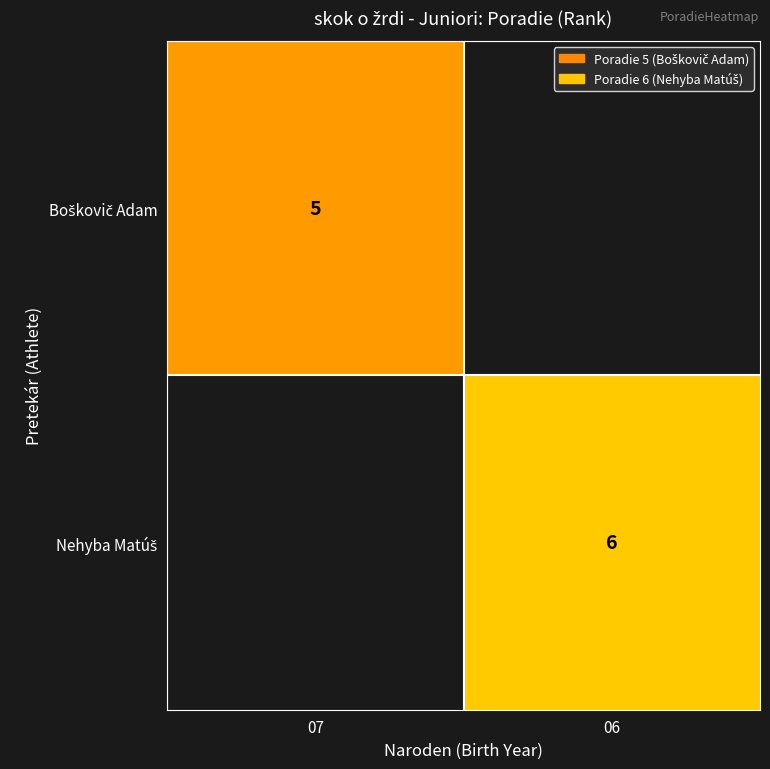

True or false: Boškovič Adam has a value of 5.0 at 07.

True